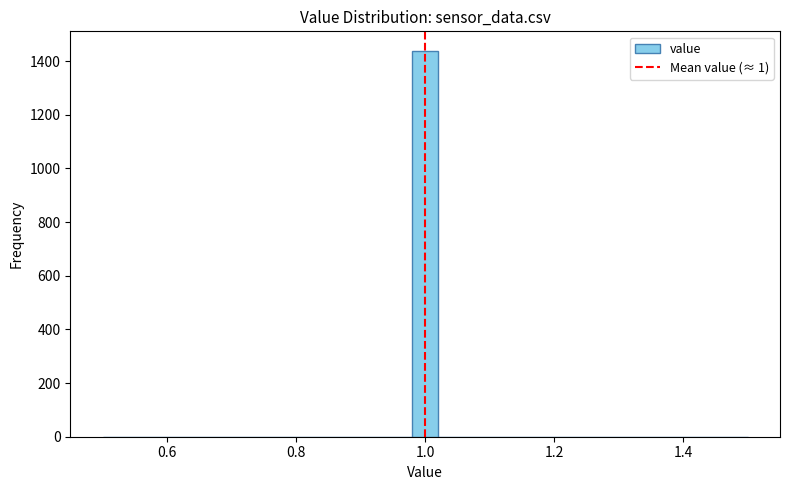

Around what value on the x-axis is the tallest bar? Give the approximate position of its centre, as read against the axis.

1.00